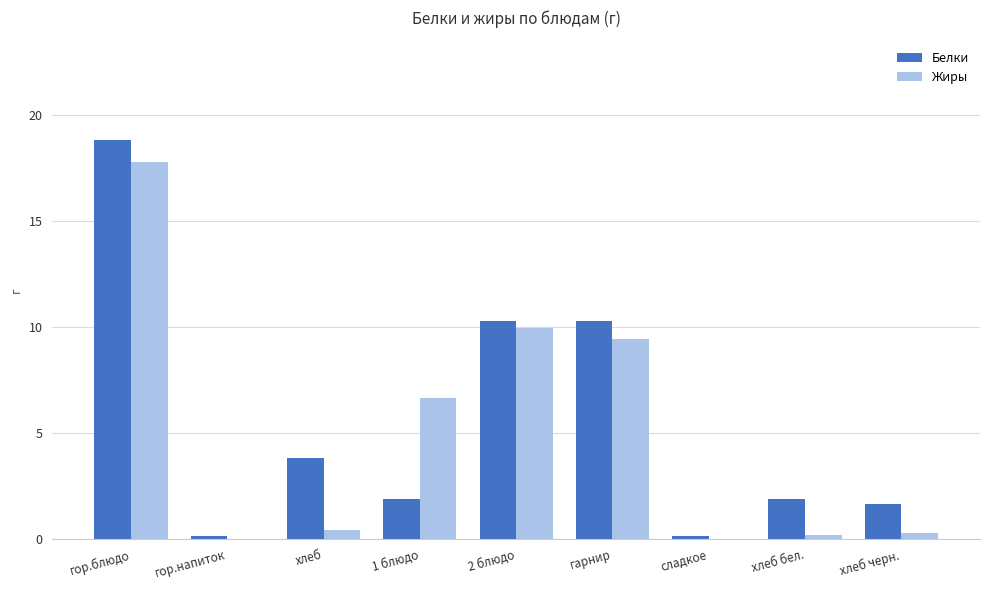

What is the spread (max minus min) of values at 2 блюдо?

0.3